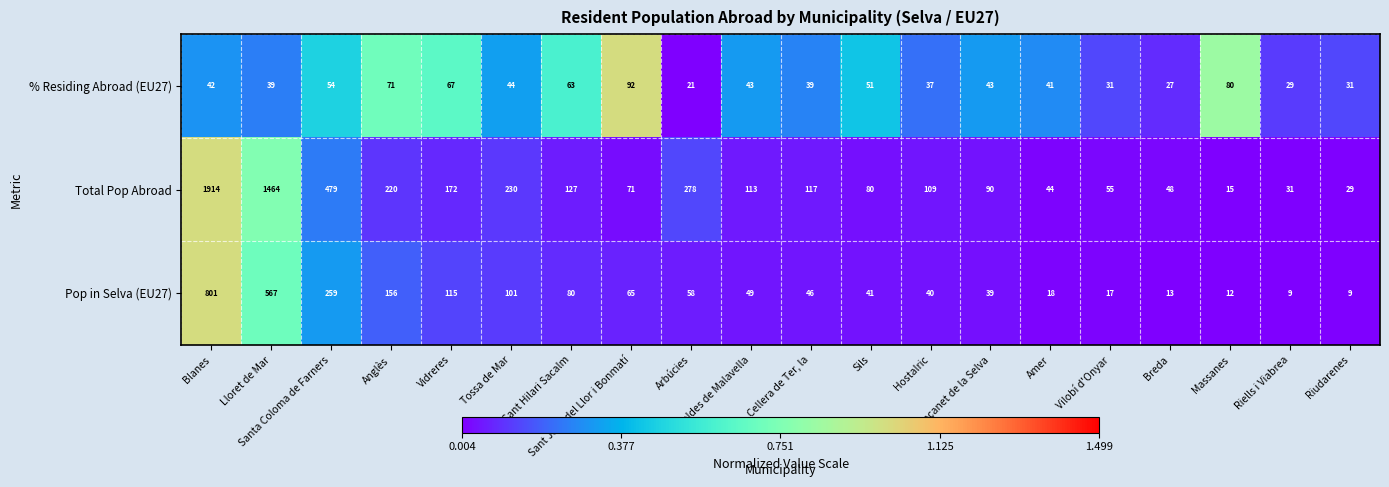

Which series has the largest range (max minus min)?

Total Pop Abroad